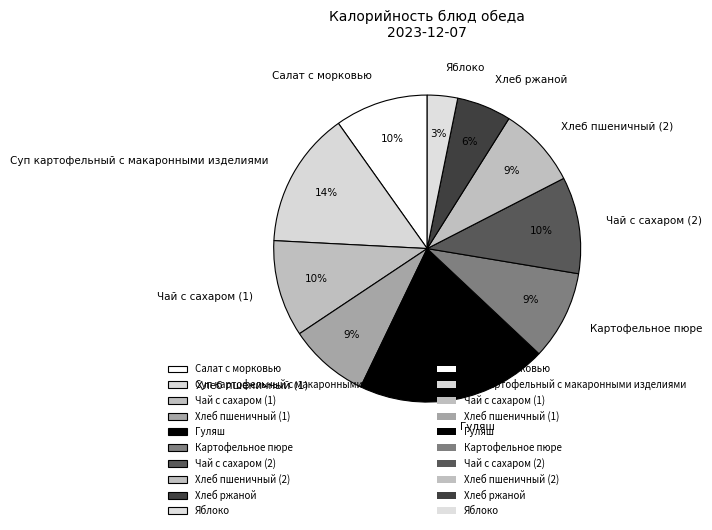

How many slices are in this pie chart?

10